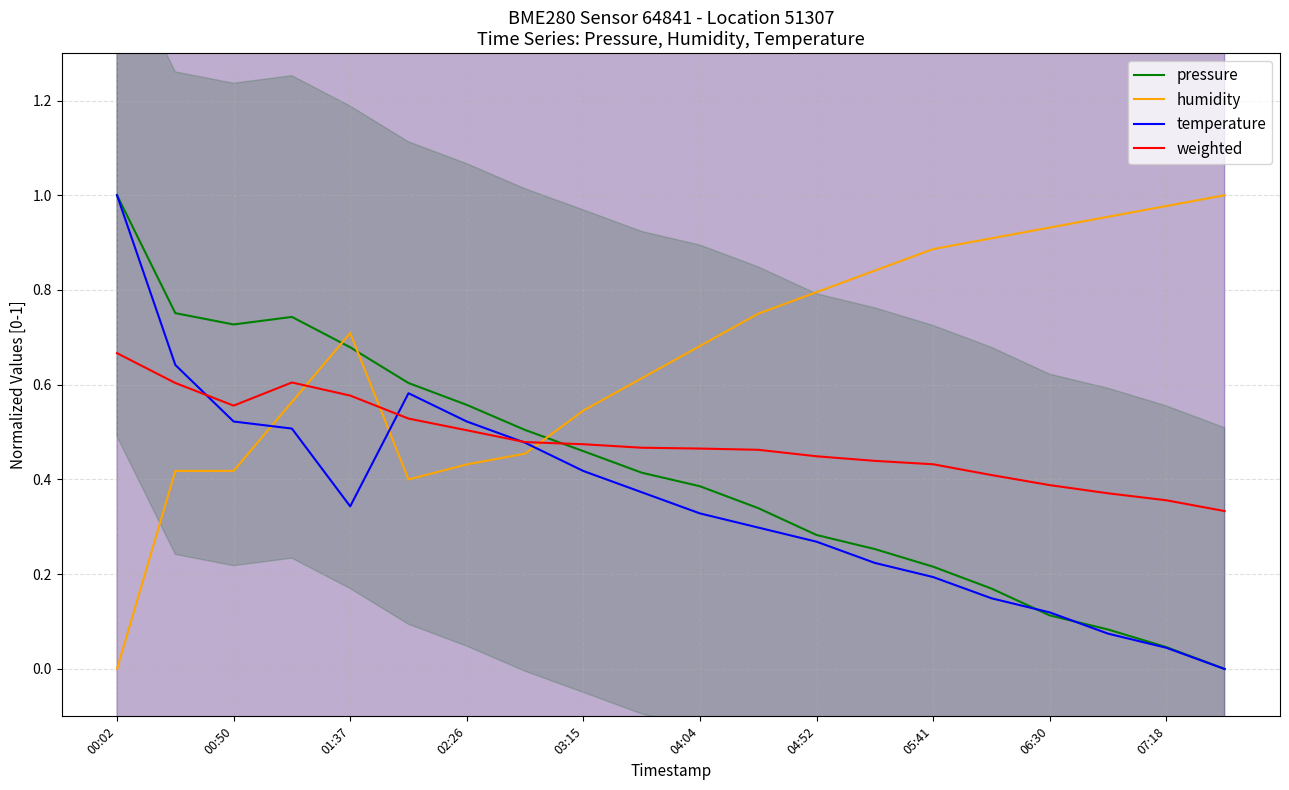

How many positive values does the temperature series have?

19